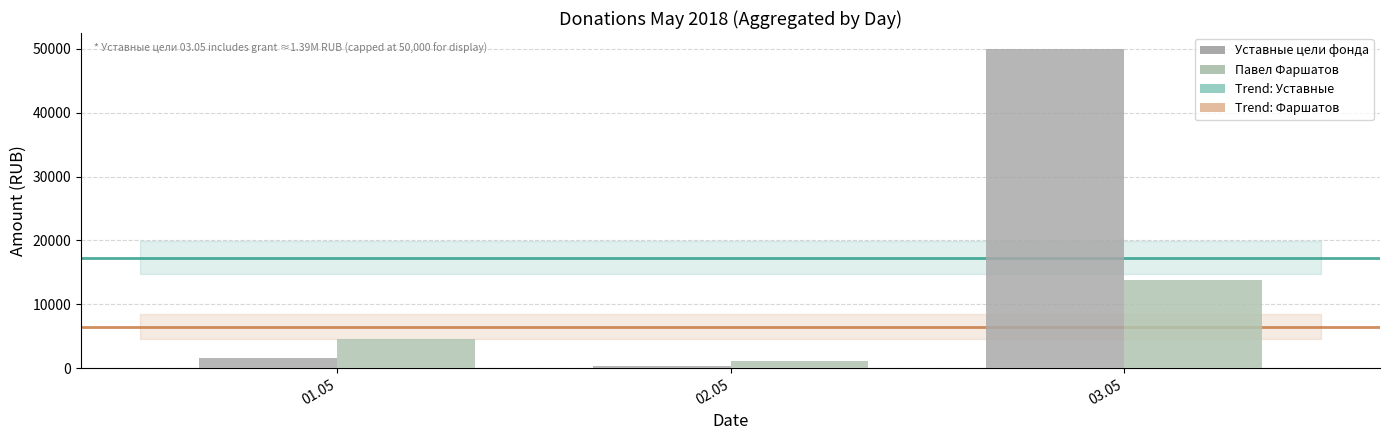

List the labels in order of Уставные цели фонда value, smallest first.

02.05, 01.05, 03.05